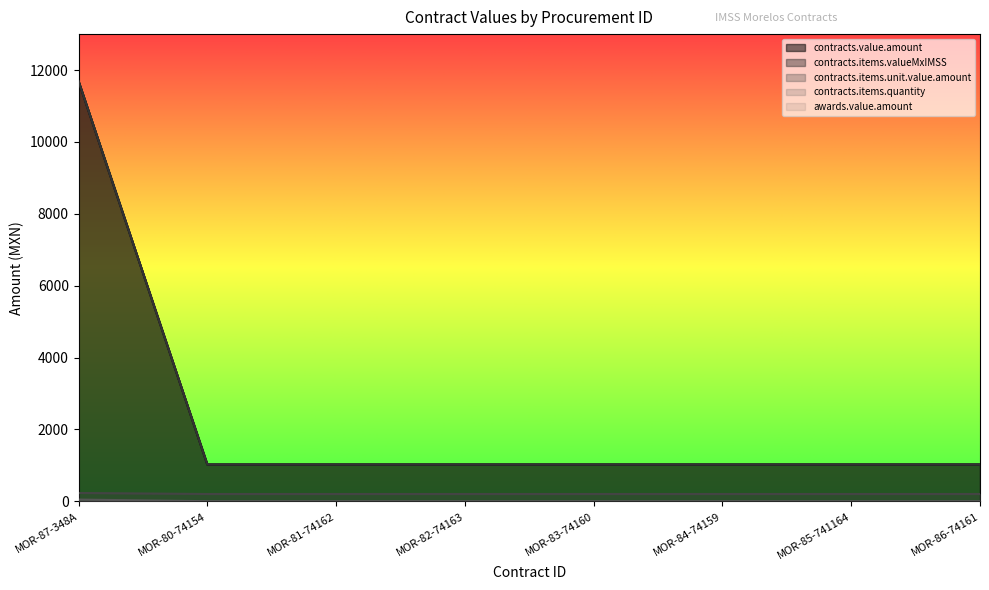

Rank the series by their maximum value, from lowest to highest.

contracts.items.quantity, contracts.items.unit.value.amount, contracts.value.amount, contracts.items.valueMxIMSS, awards.value.amount